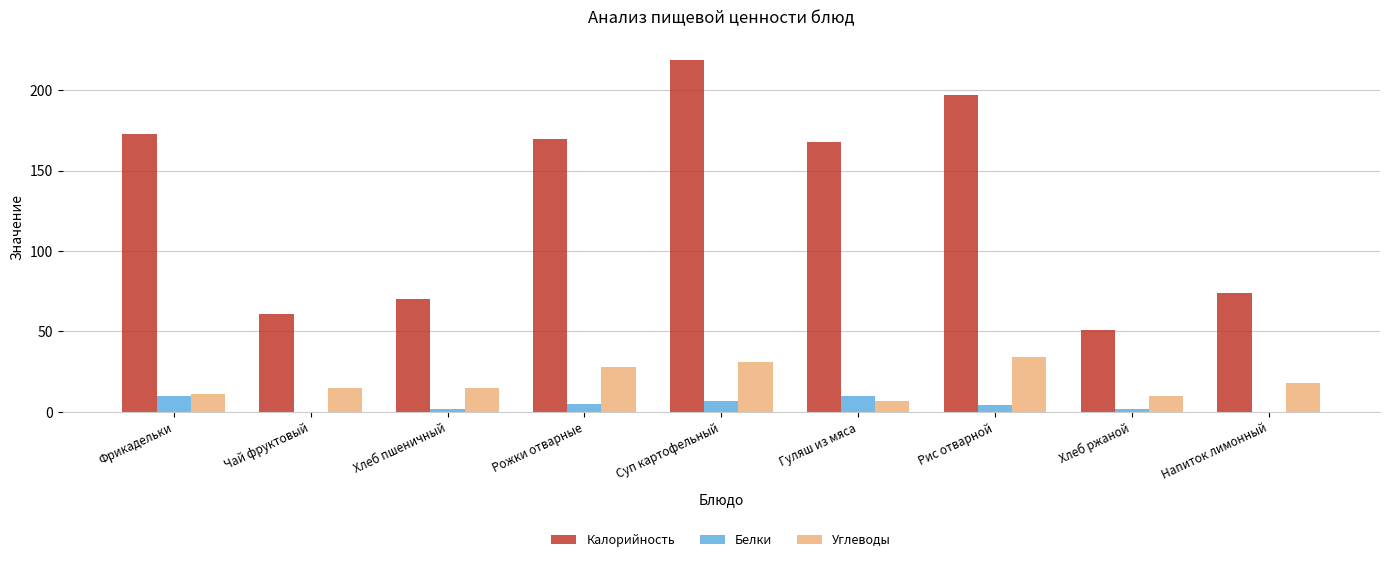

Count the Белки values in the range 2 to 7.

5